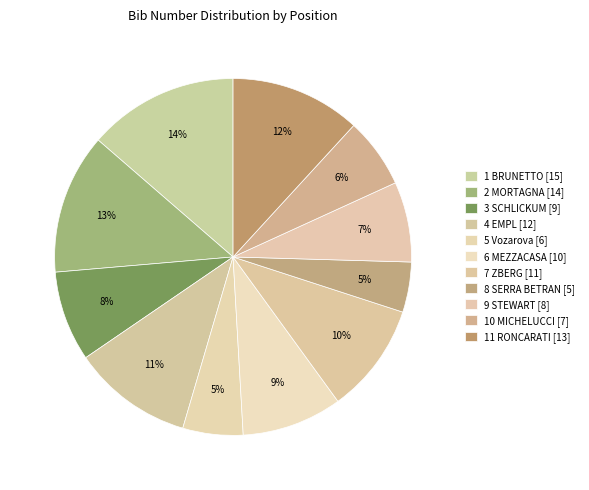

How many segments does this pie chart have?

11